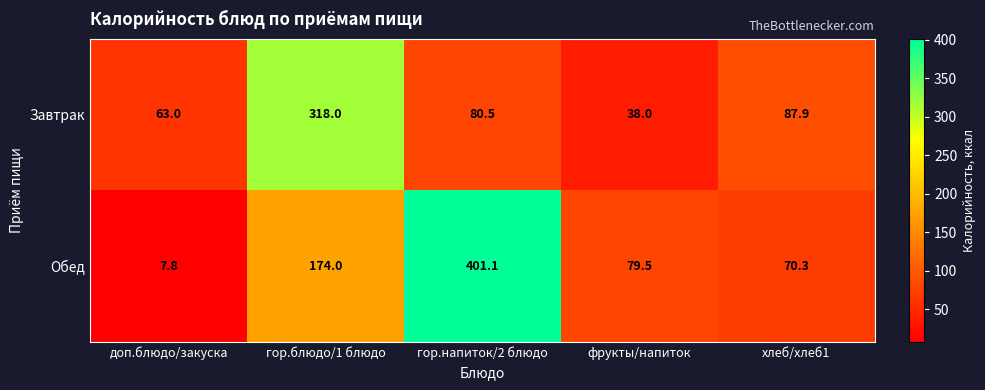

Count the number of categories in the chart.

5